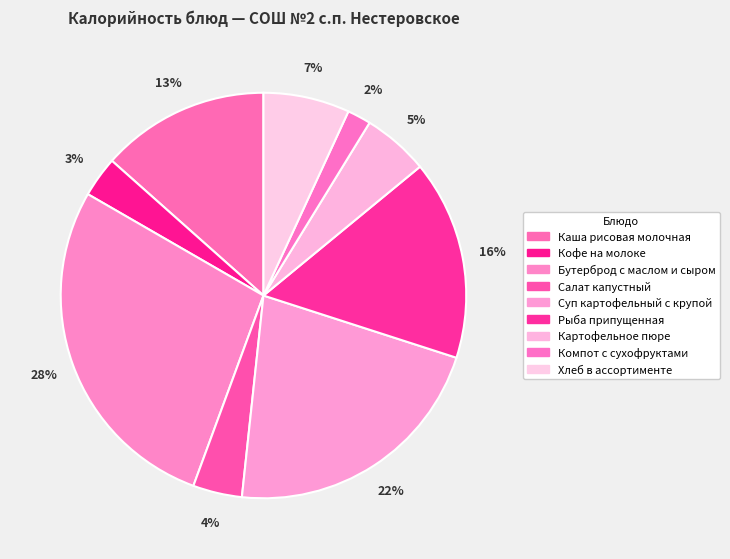

Count the number of slices in the pie.

9